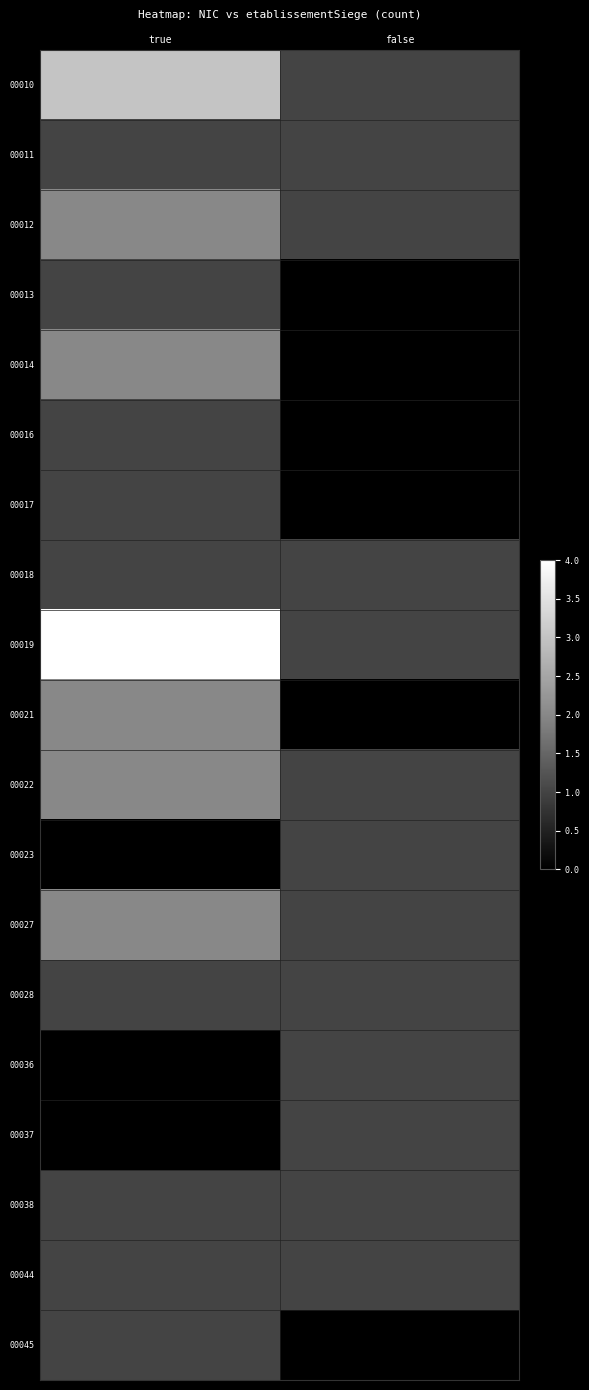

Reading left to right, extract all data points from this chart.

00010: true=3	false=1
00011: true=1	false=1
00012: true=2	false=1
00013: true=1	false=0
00014: true=2	false=0
00016: true=1	false=0
00017: true=1	false=0
00018: true=1	false=1
00019: true=4	false=1
00021: true=2	false=0
00022: true=2	false=1
00023: true=0	false=1
00027: true=2	false=1
00028: true=1	false=1
00036: true=0	false=1
00037: true=0	false=1
00038: true=1	false=1
00044: true=1	false=1
00045: true=1	false=0